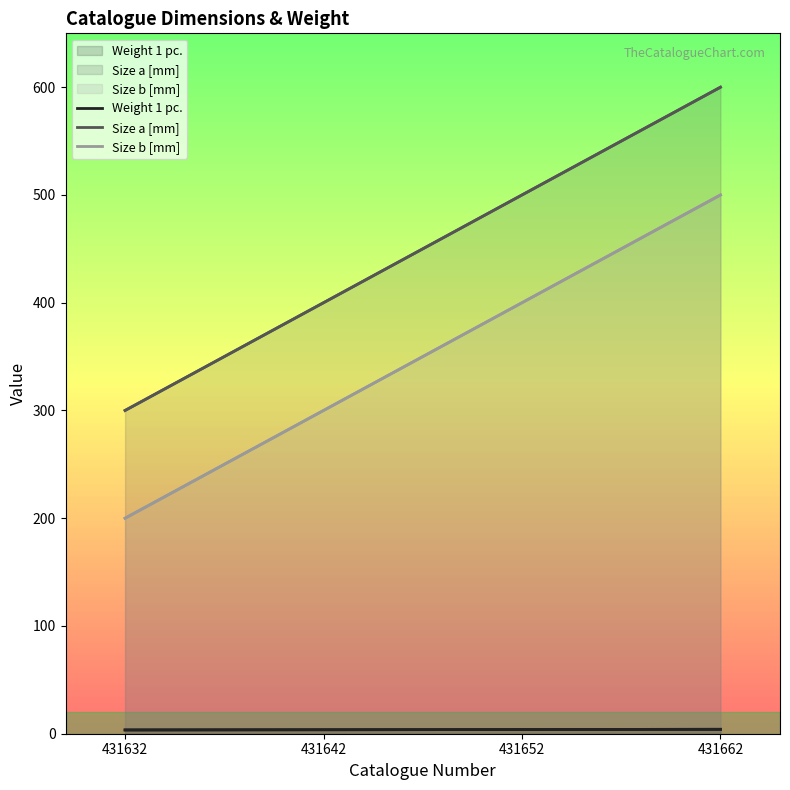

Which series has the widest spread of values?

Size a [mm]